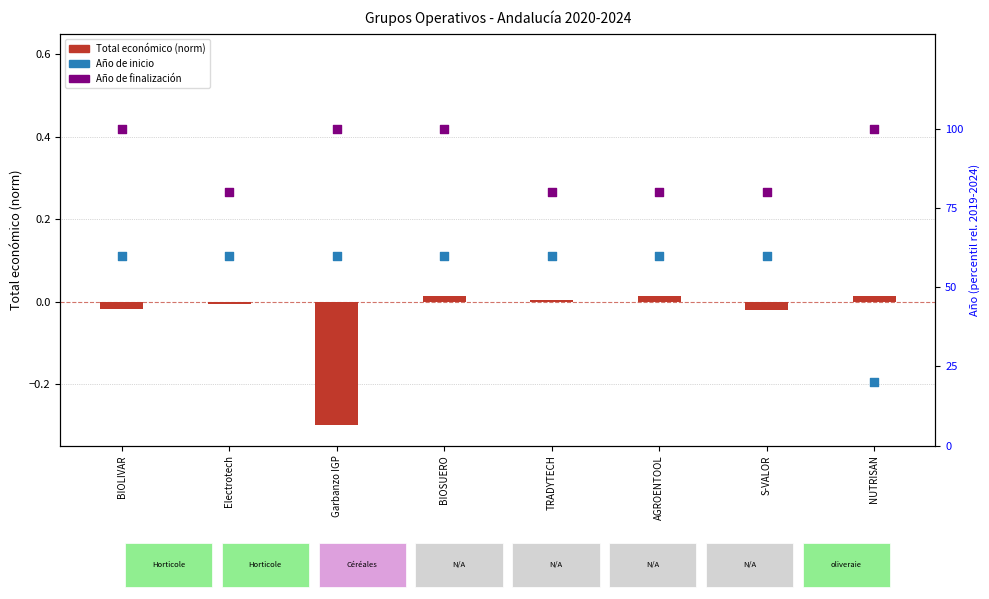

What are all the series names shown in the legend?

Total económico (norm), Año de inicio, Año de finalización